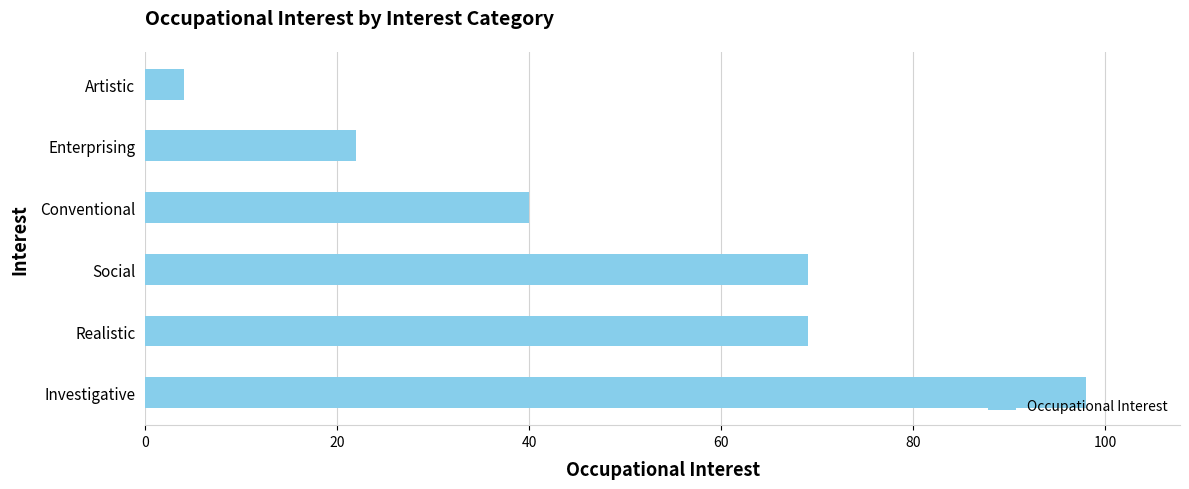

Between Conventional and Social, which is larger?

Social